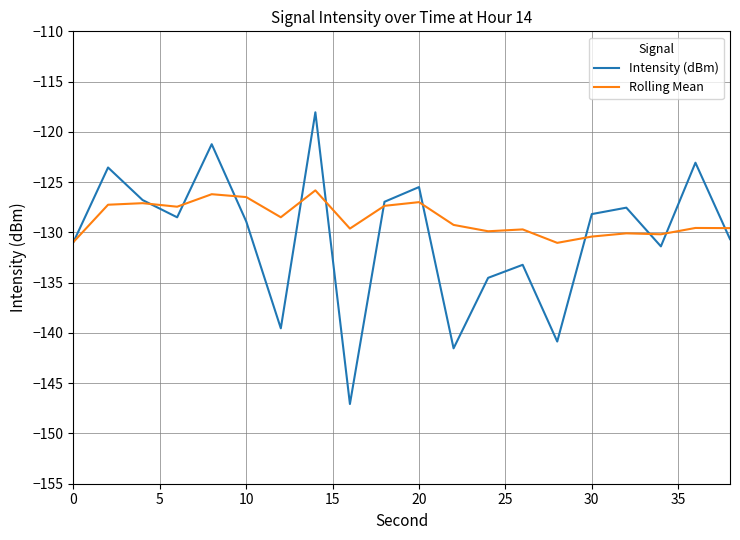

Which series has the widest spread of values?

Intensity (dBm)